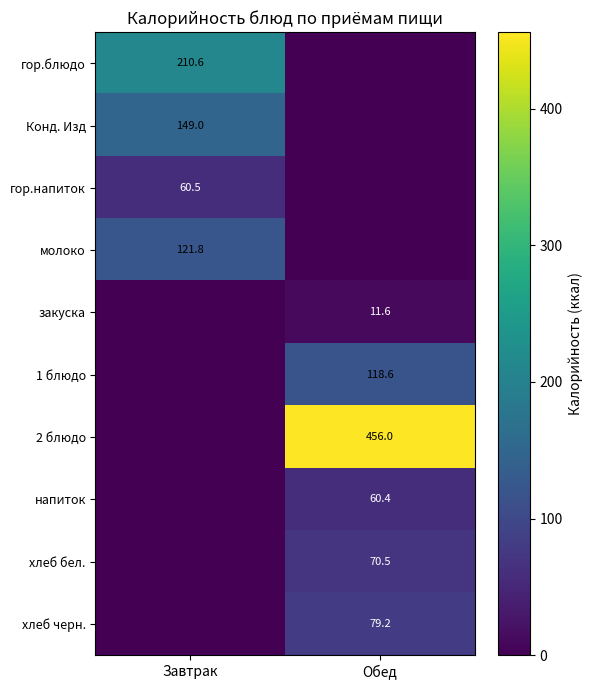

True or false: напиток has a value of 60.4 at Обед.

True